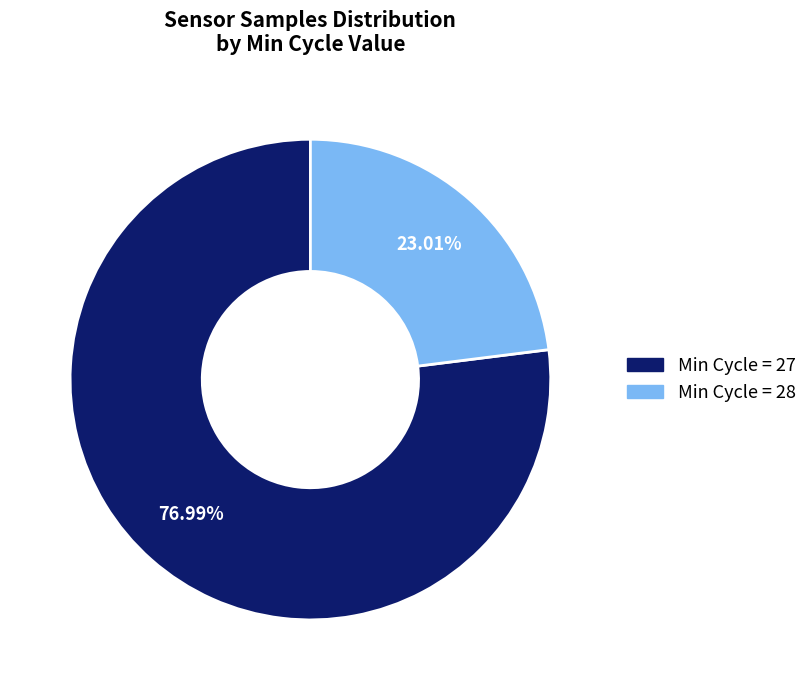

Is there a majority slice in this chart?

Yes